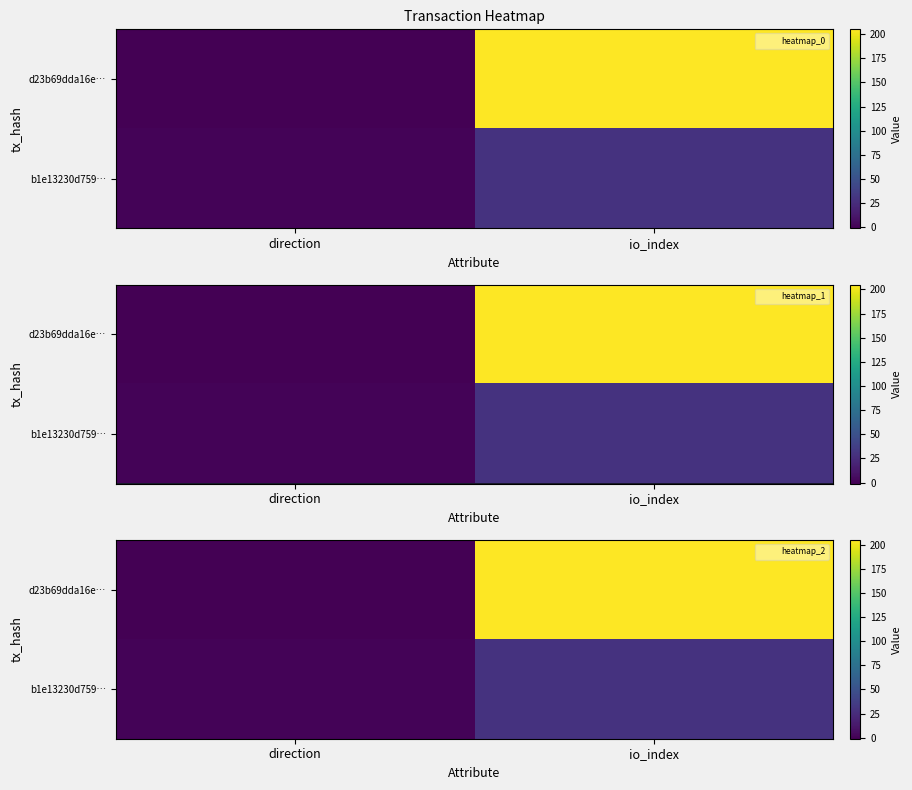

What is the approximate value of d23b69dda16e… at io_index?

205